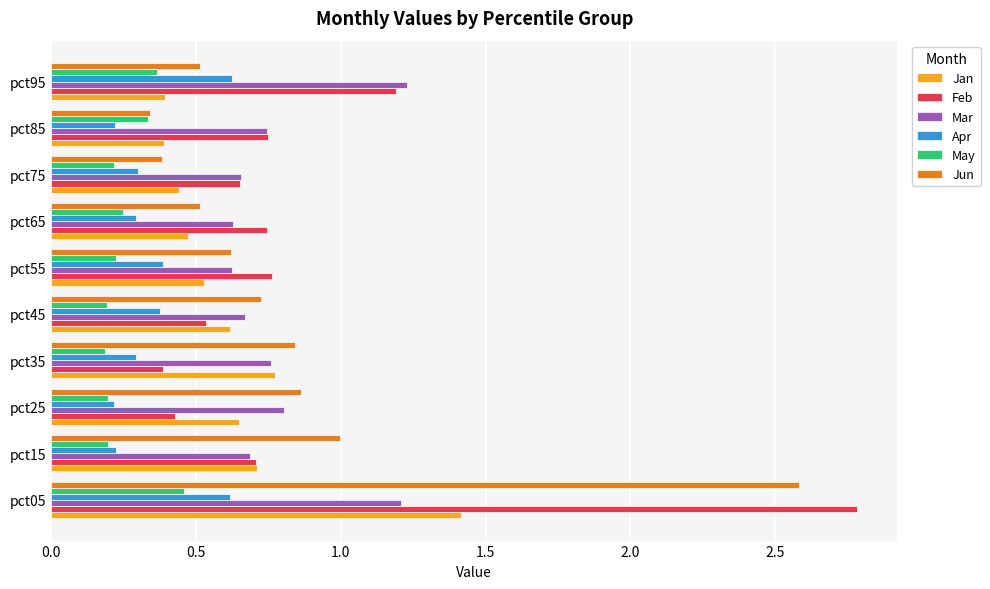

What is the maximum value shown in the chart?

2.8